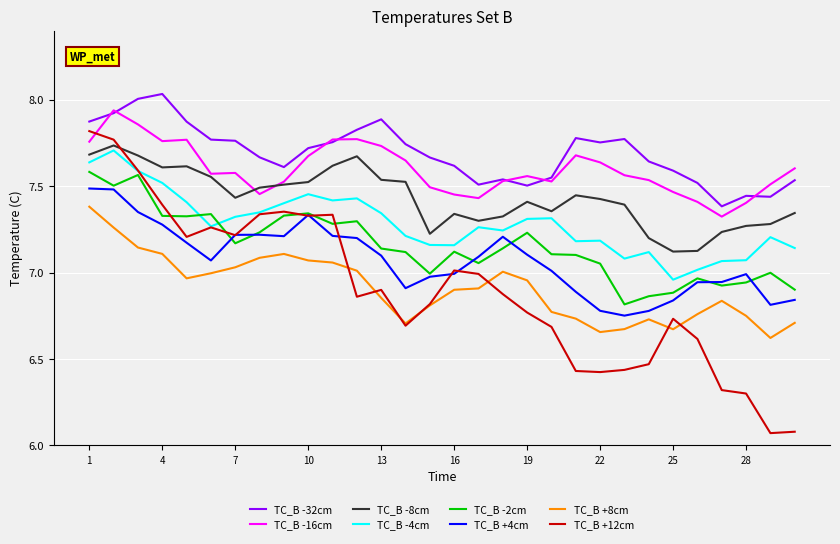

Count the number of categories in the chart.

30